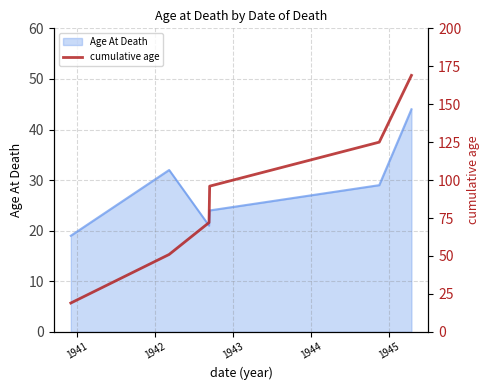

Does the chart have visible grid lines?

Yes